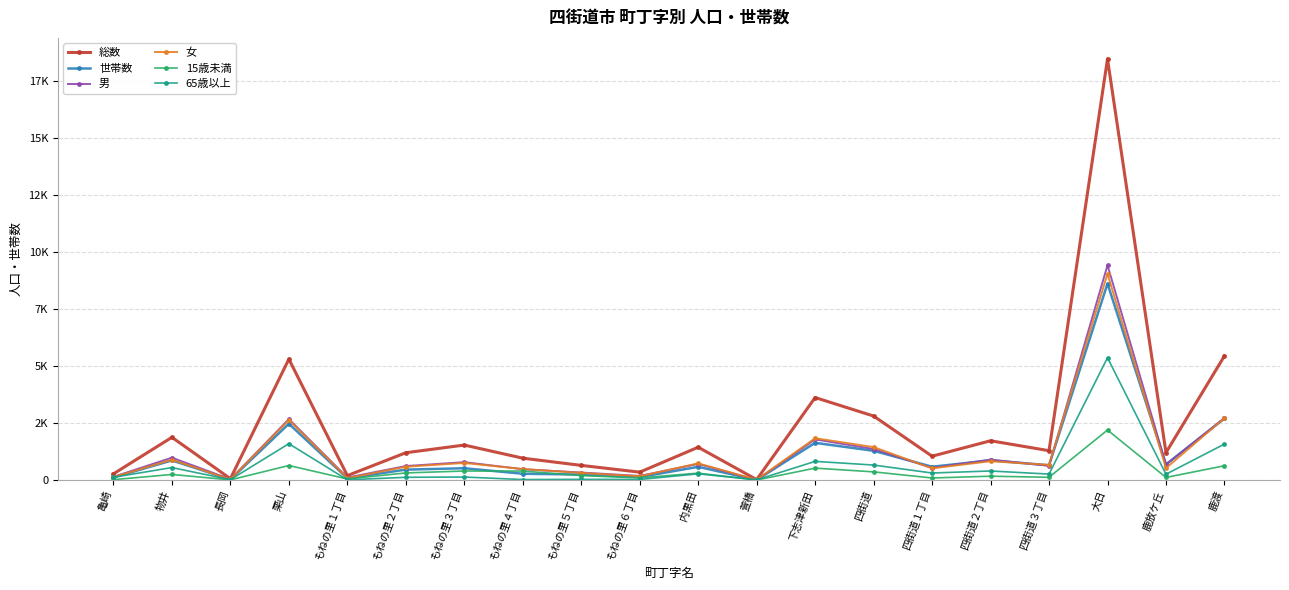

At how many categories does at least one series exceed 15407?

1